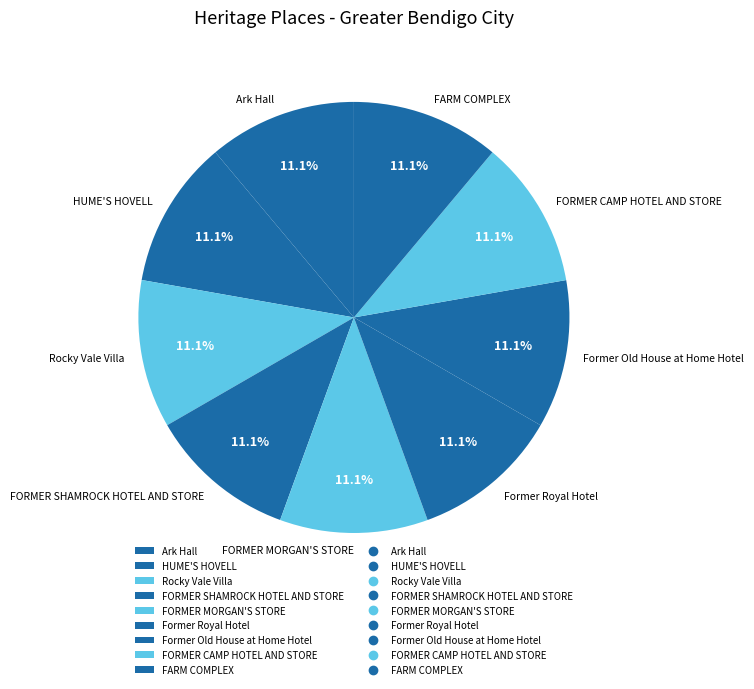

Is Ark Hall the majority of the pie?

No